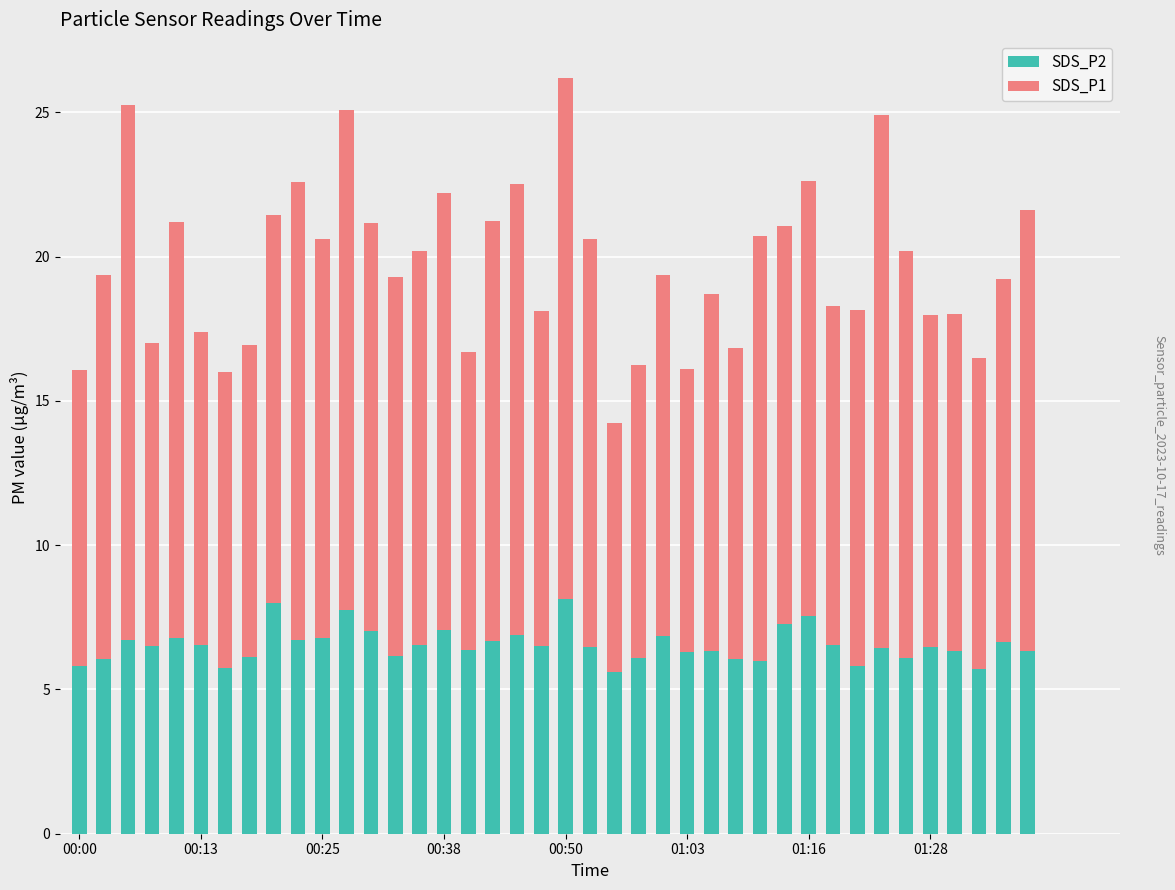

What is the maximum value for SDS_P2?

8.2